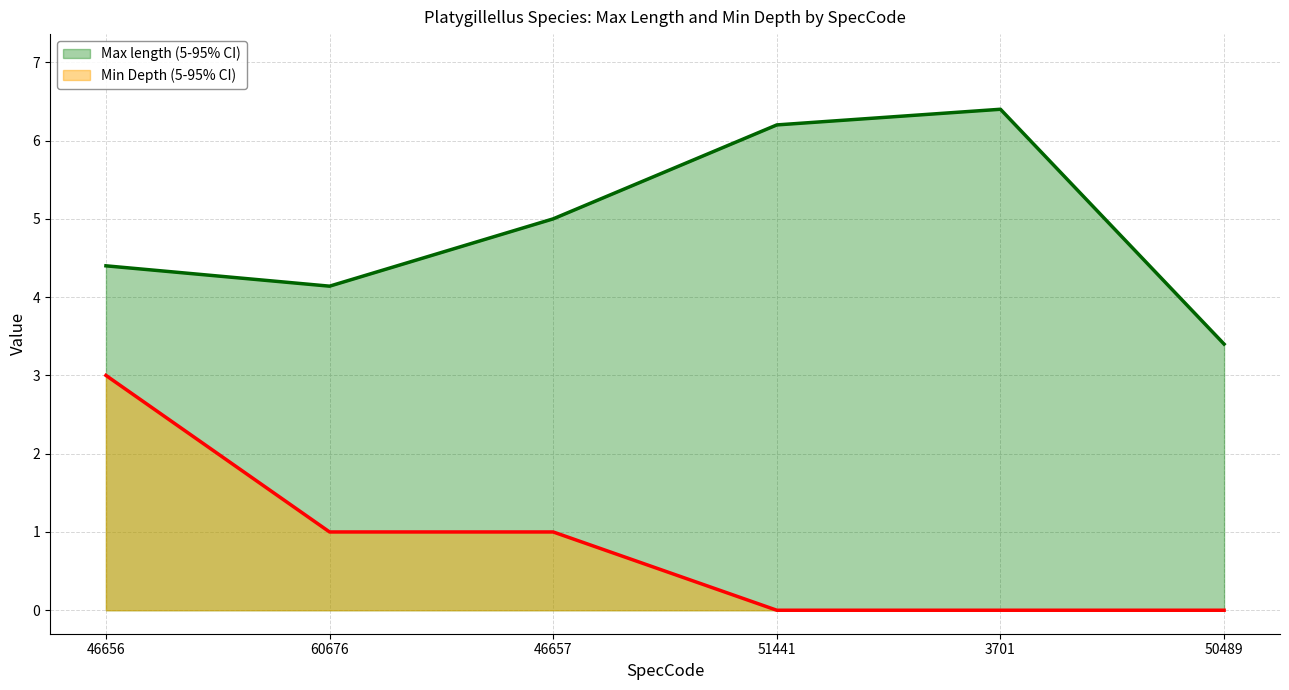

True or false: Max length and Min Depth cross at least once.

False